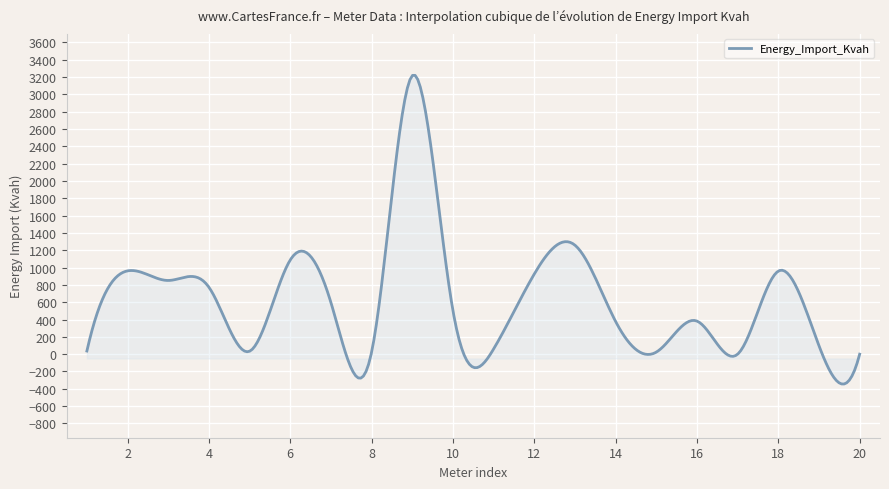

What is the minimum value shown in the chart?

-344.1